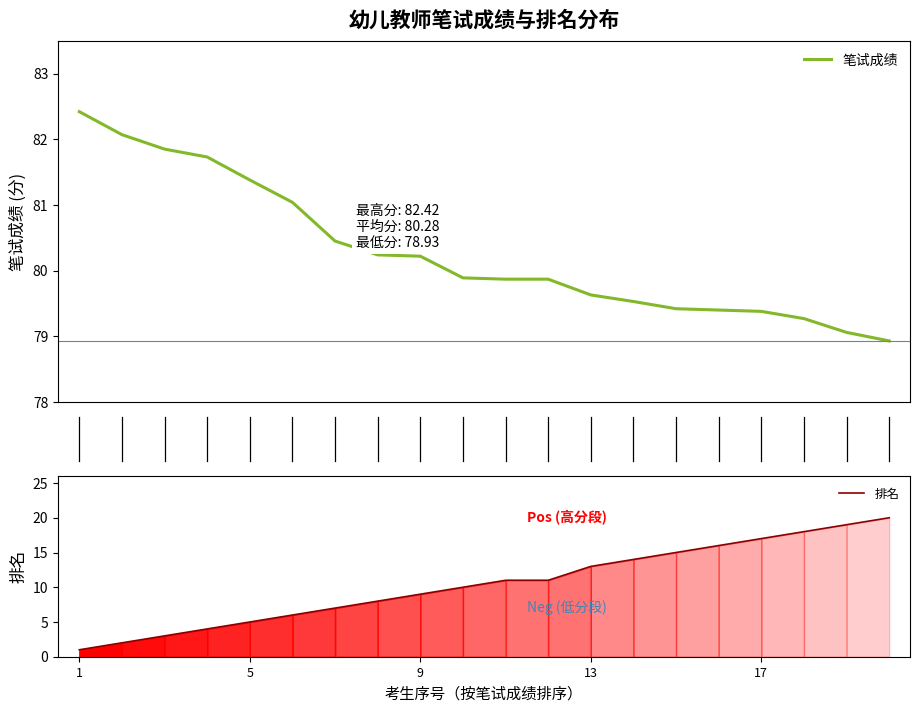

True or false: 排名 has a value of 17 at 17.

True